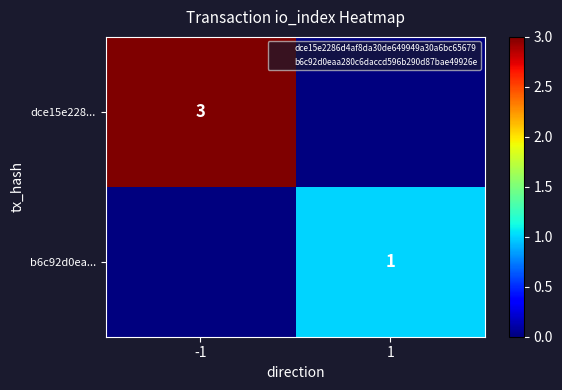

At -1, list the series in order from largest to smallest.

dce15e228..., b6c92d0ea...